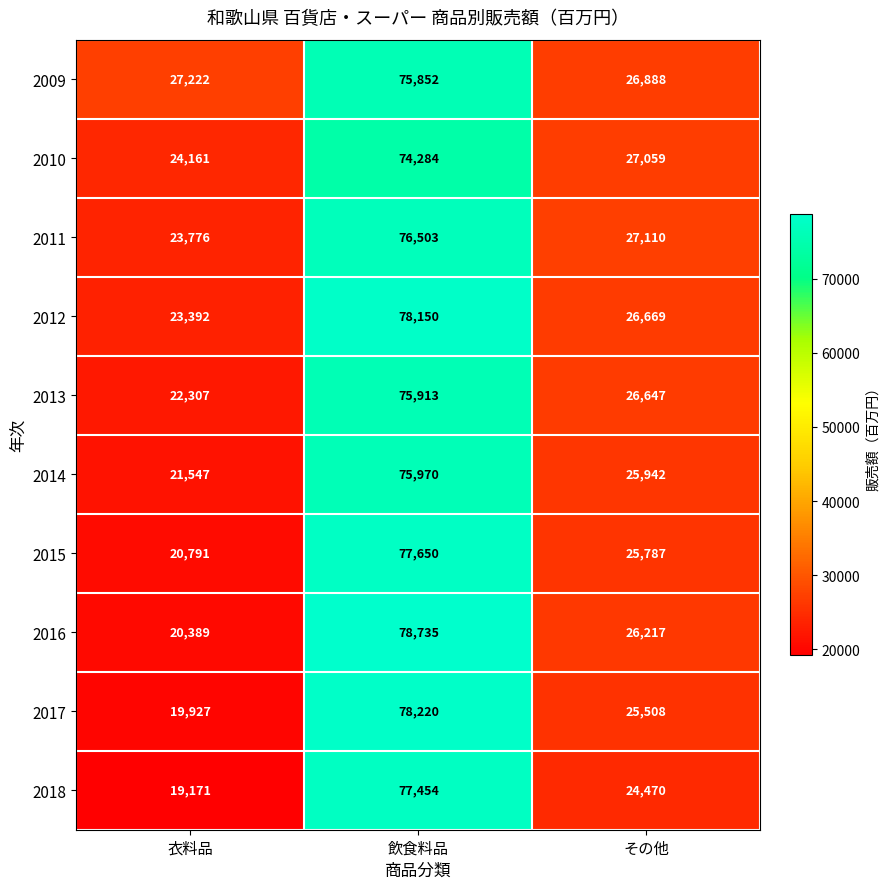

What is the total value across all series at 衣料品?

222683